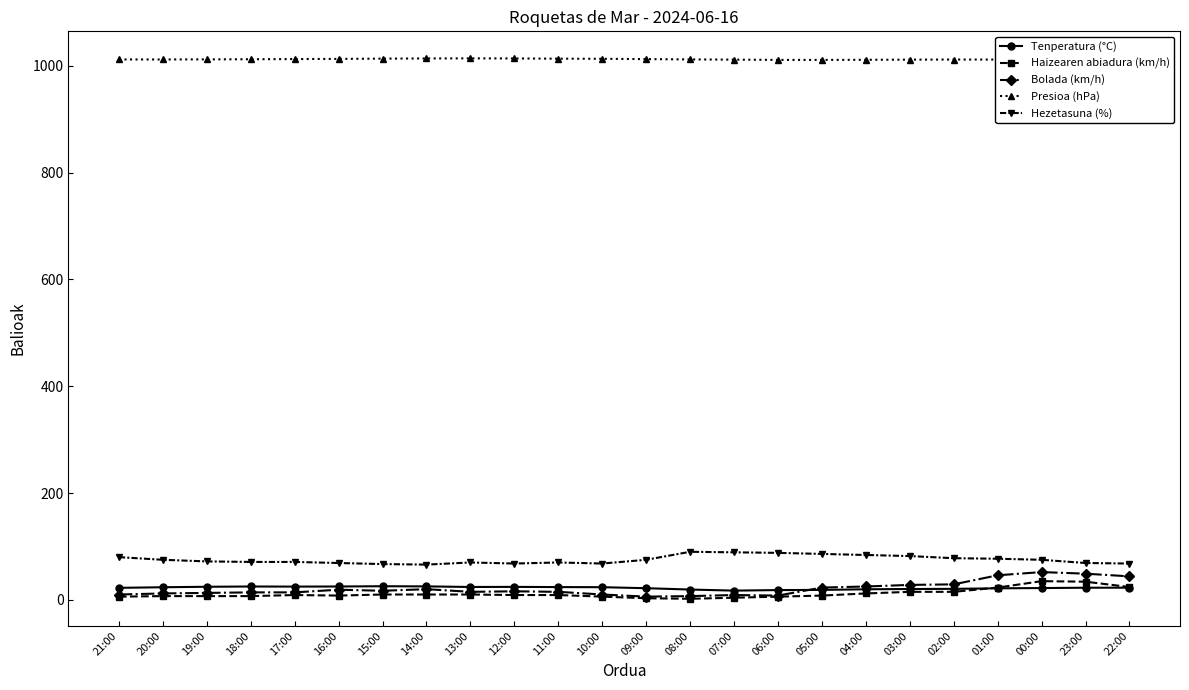

How many data points in Tenperatura (°C) are above 22?

15